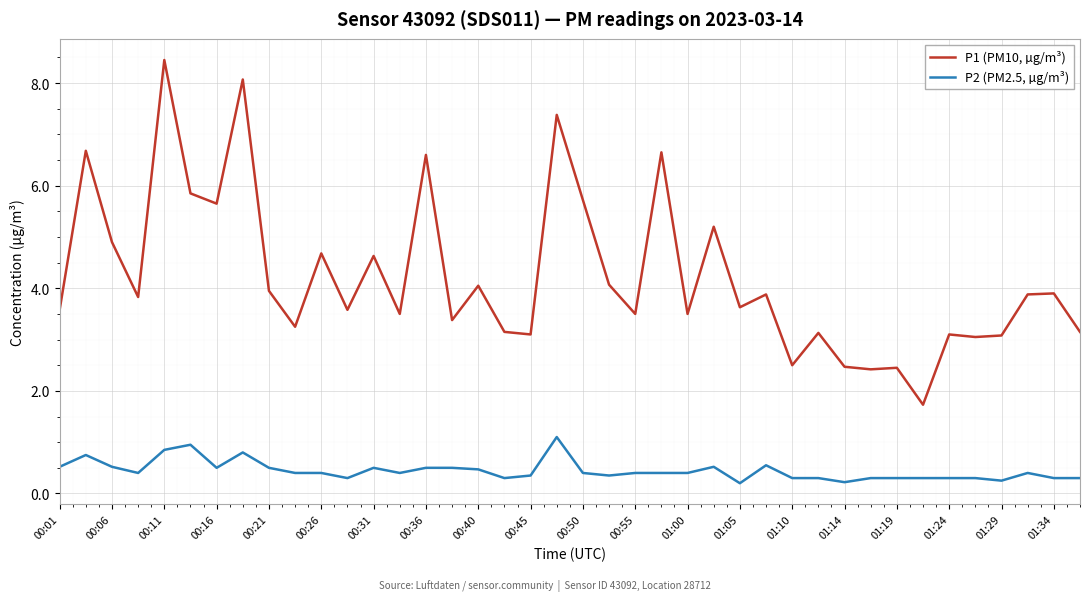

List the series in order of their overall mean, highest first.

P1 (PM10, µg/m³), P2 (PM2.5, µg/m³)